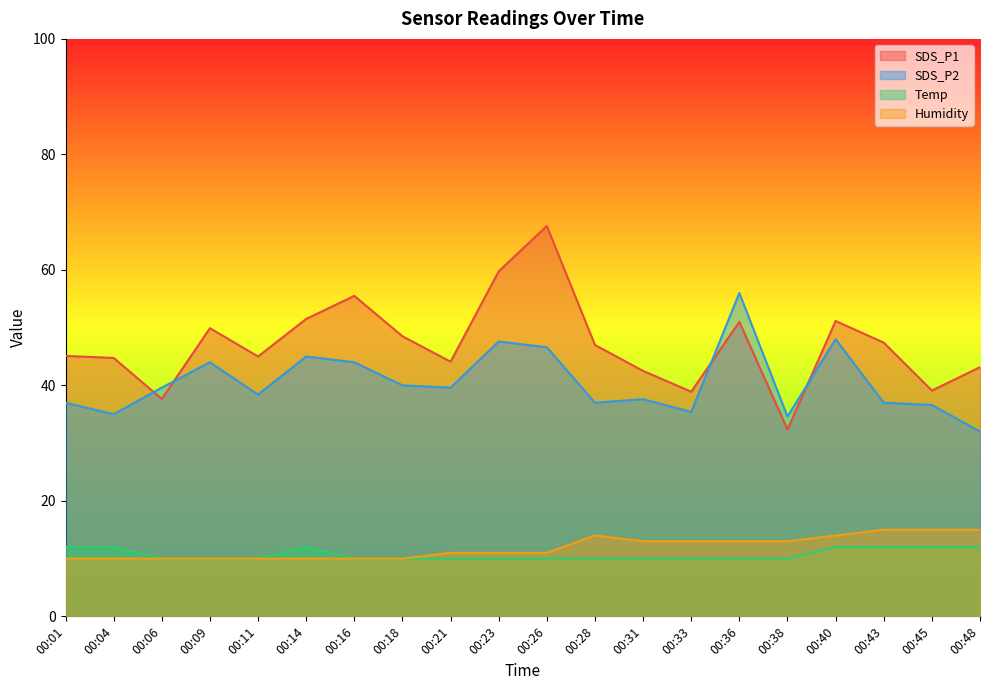

True or false: SDS_P2 has a value of 25.3 at 00:16.

False